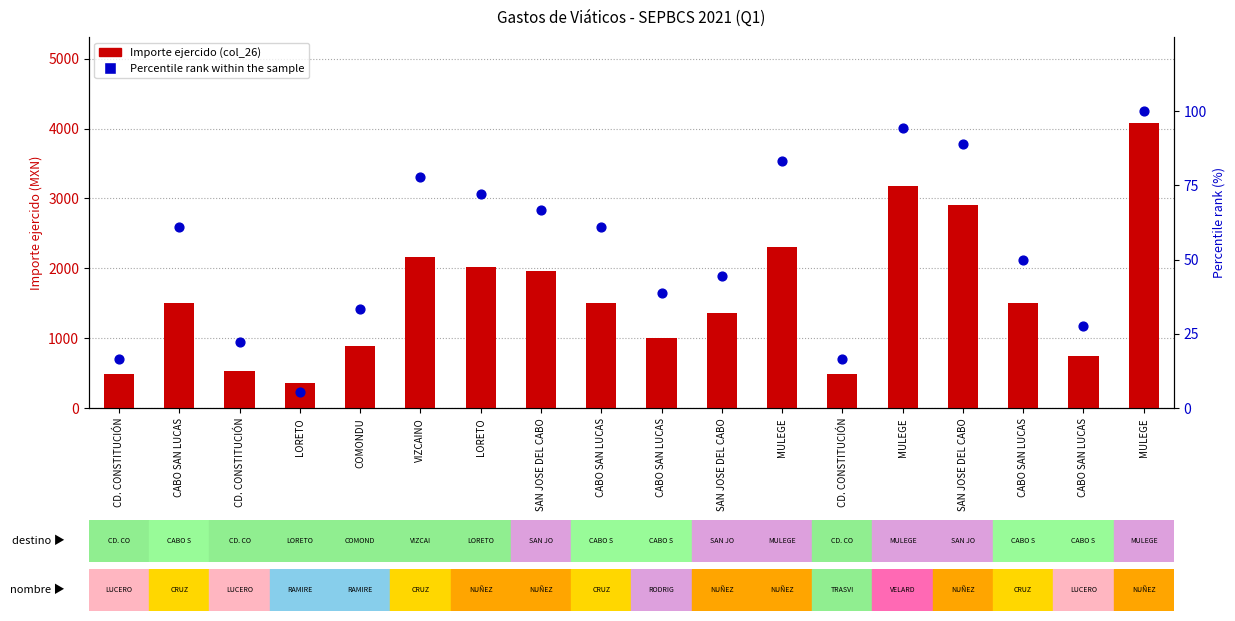

Which series contains the highest Y value?

Importe ejercido (col_26)